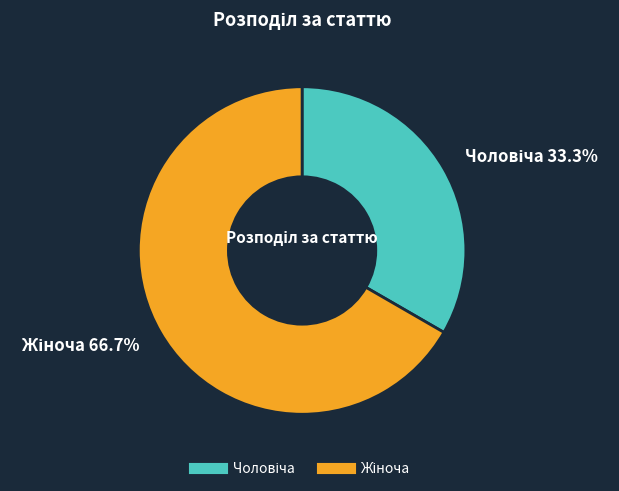

Count the number of slices in the pie.

2